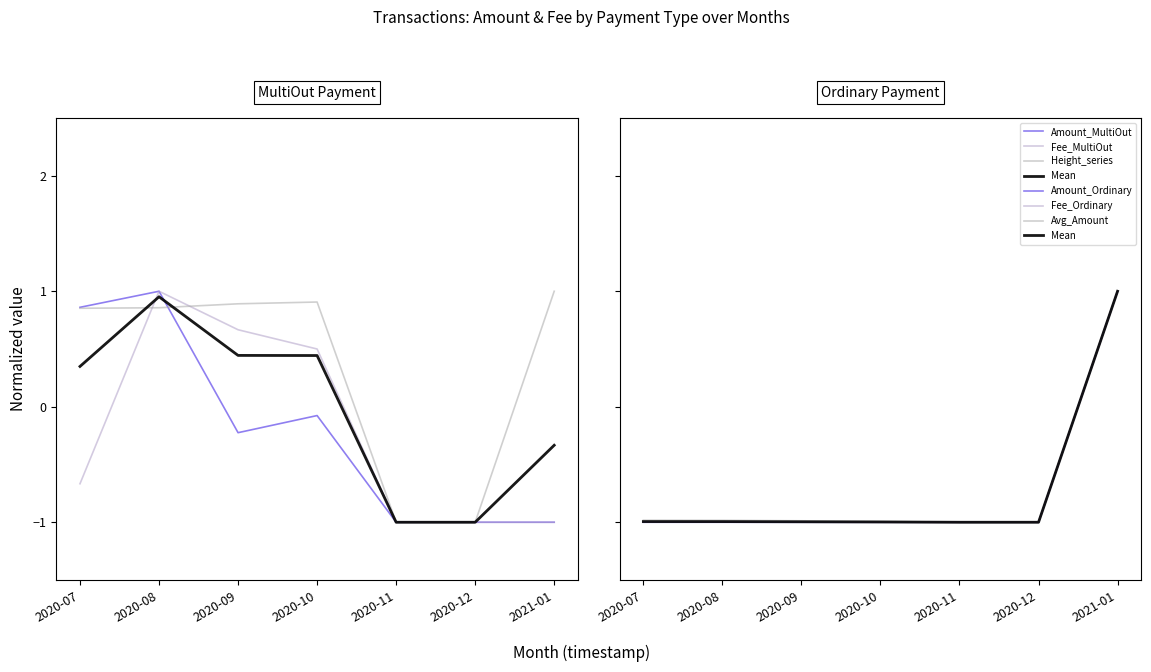

What is the difference between the second highest and minimum values in the Amount_MultiOut series?

1.9